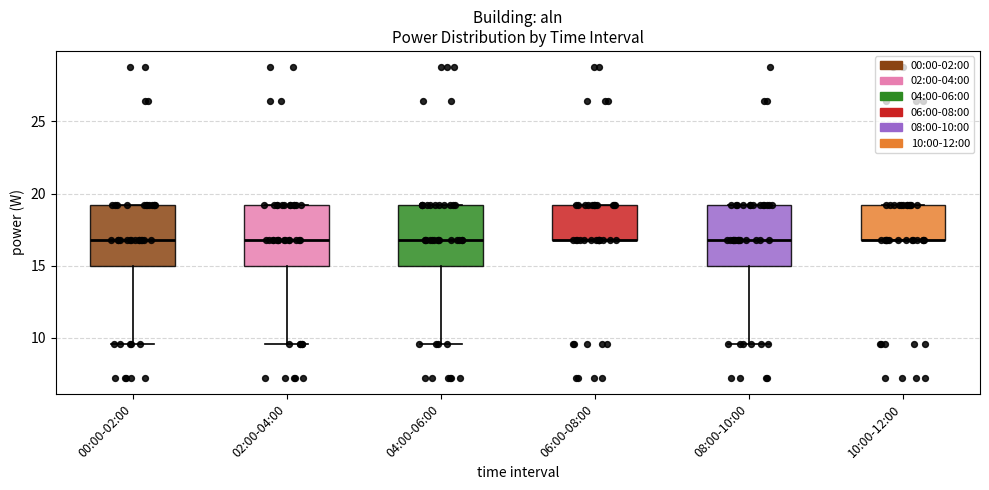

Where is the lower edge of the box for 06:00-08:00 on the y-axis? The values are not printed on the chart, so give them approximately, as read against the axis.

17.0